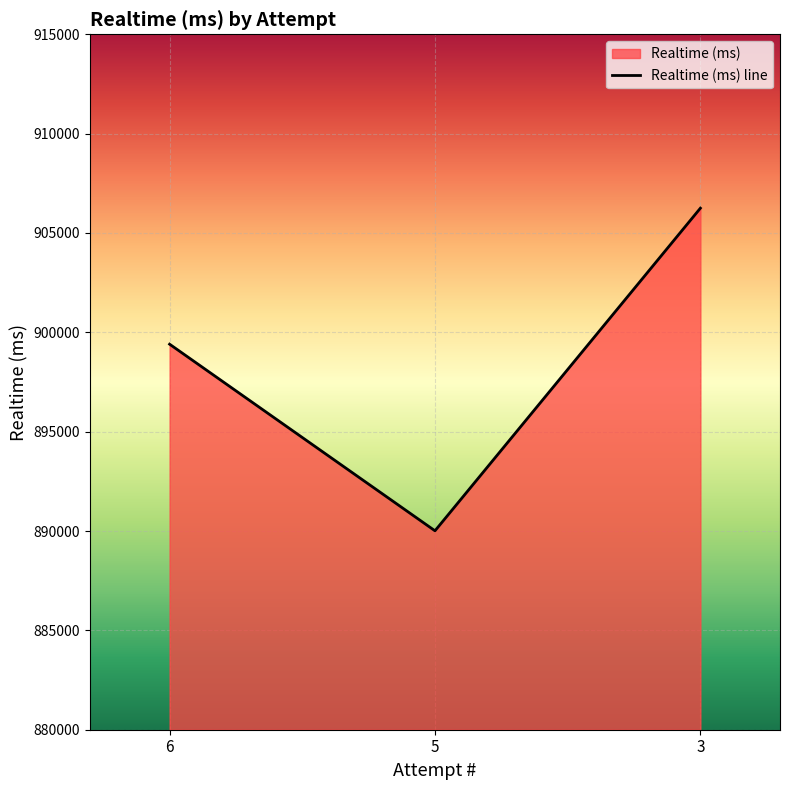

What is the greatest value displayed?

906249